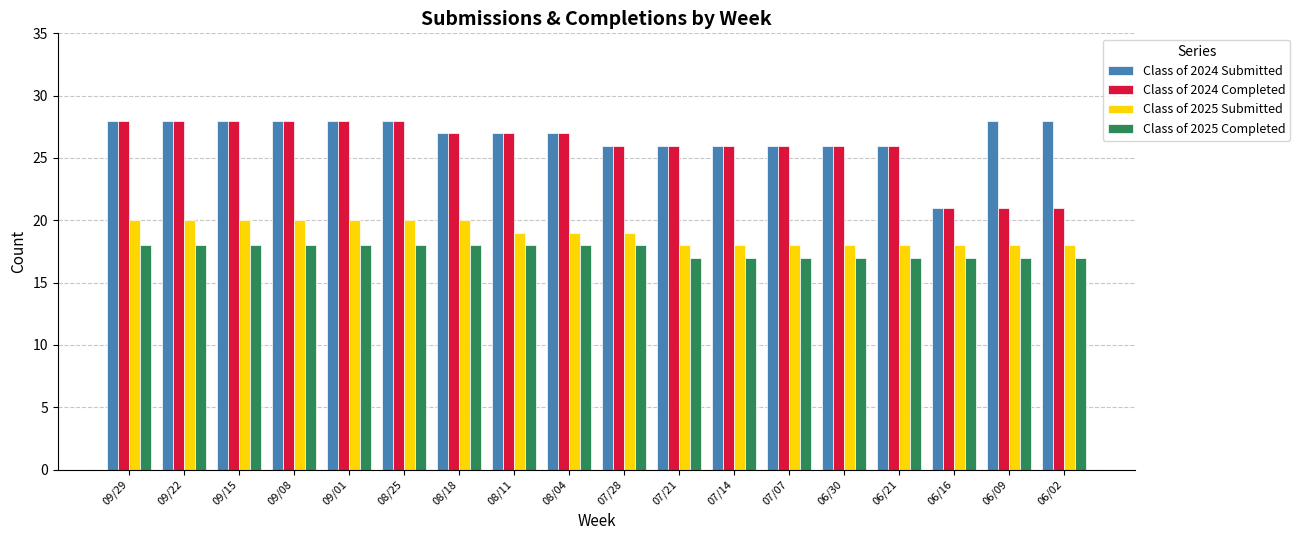

Between 08/18 and 06/09, which series saw the biggest shift?

Class of 2024 Completed